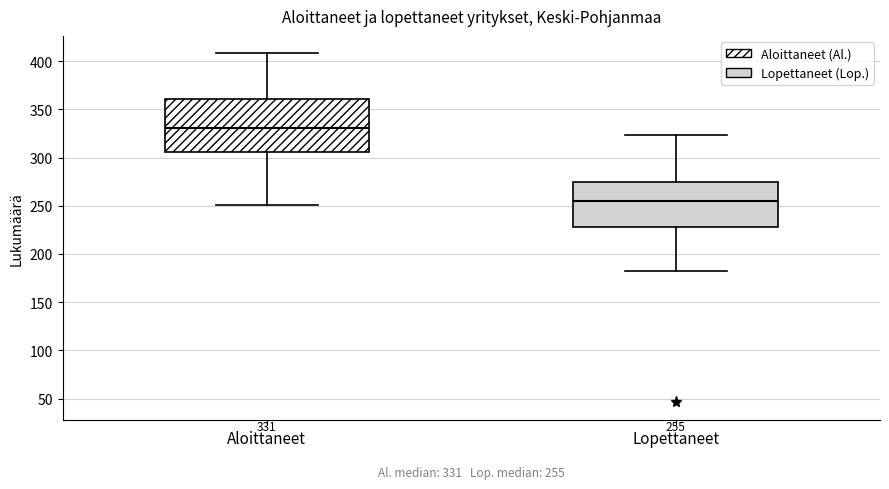

Which box's median line is the highest?

Aloittaneet